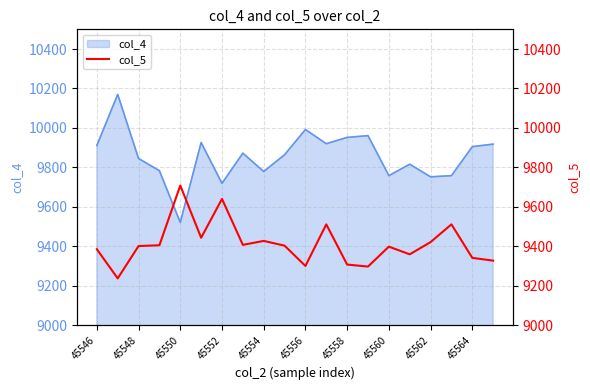

How many lines are shown in the chart?

1